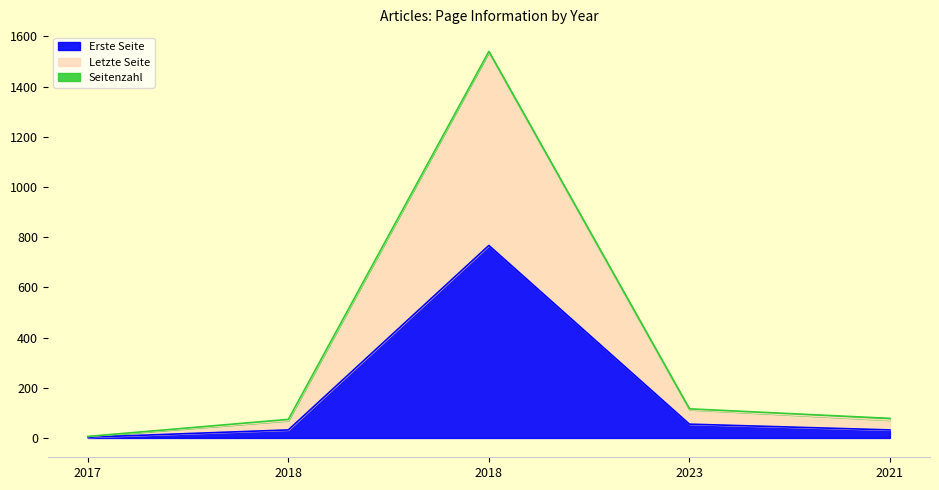

What value does the Letzte Seite series have at 2023?

116